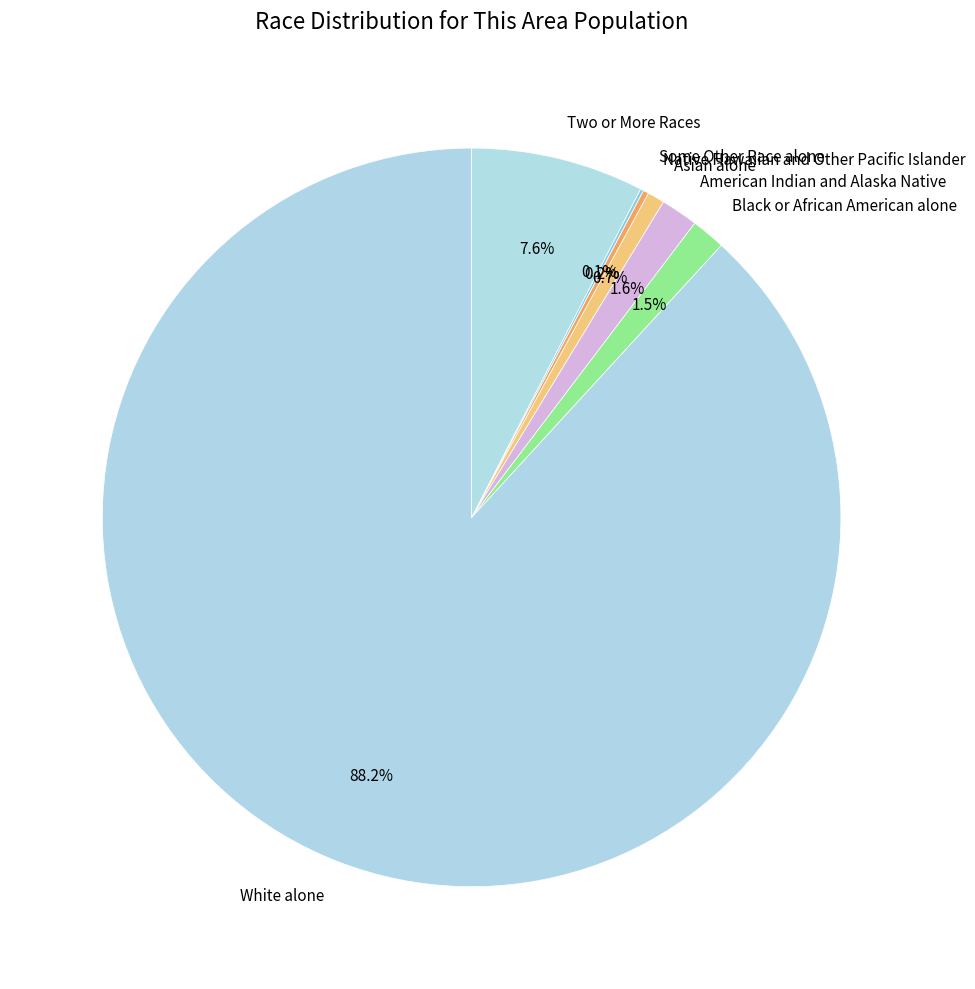

Which has a higher value, American Indian and Alaska Native or Two or More Races?

Two or More Races